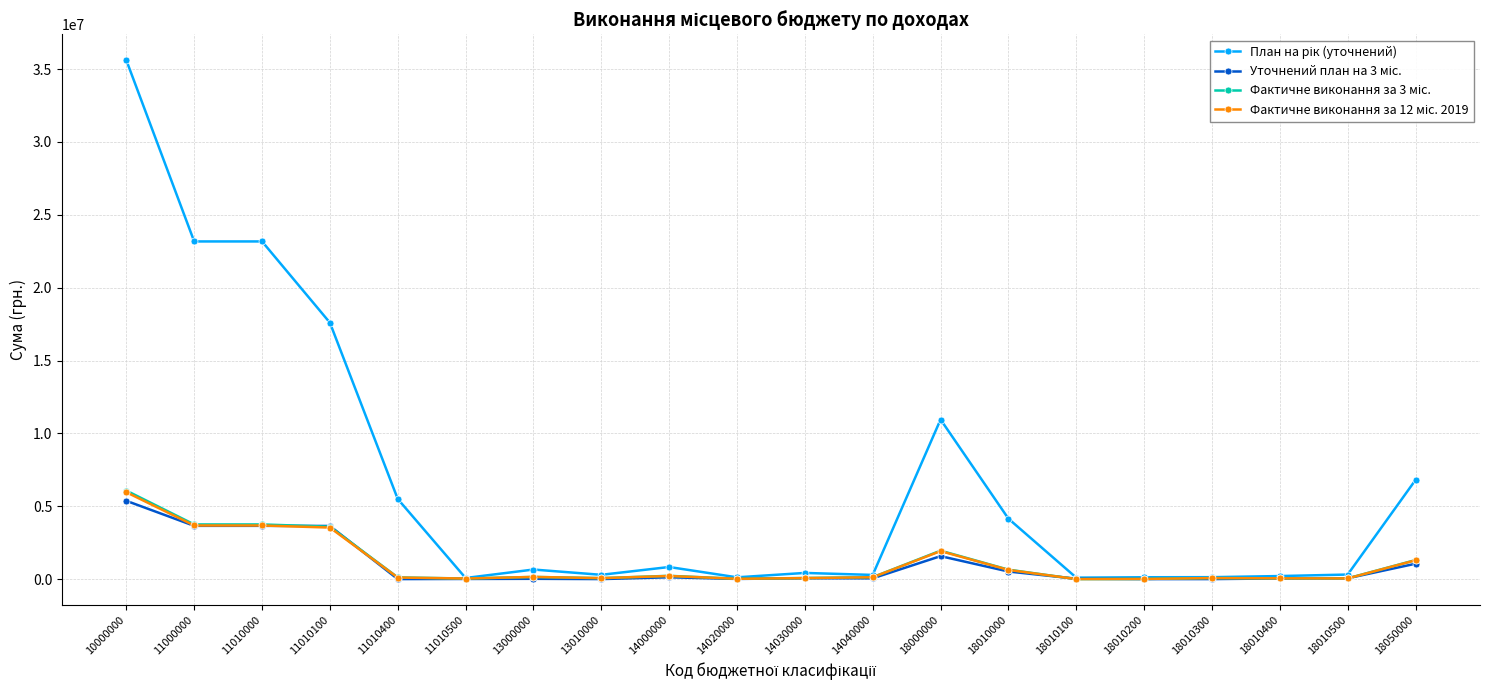

What is the maximum value shown in the chart?

35609178.0